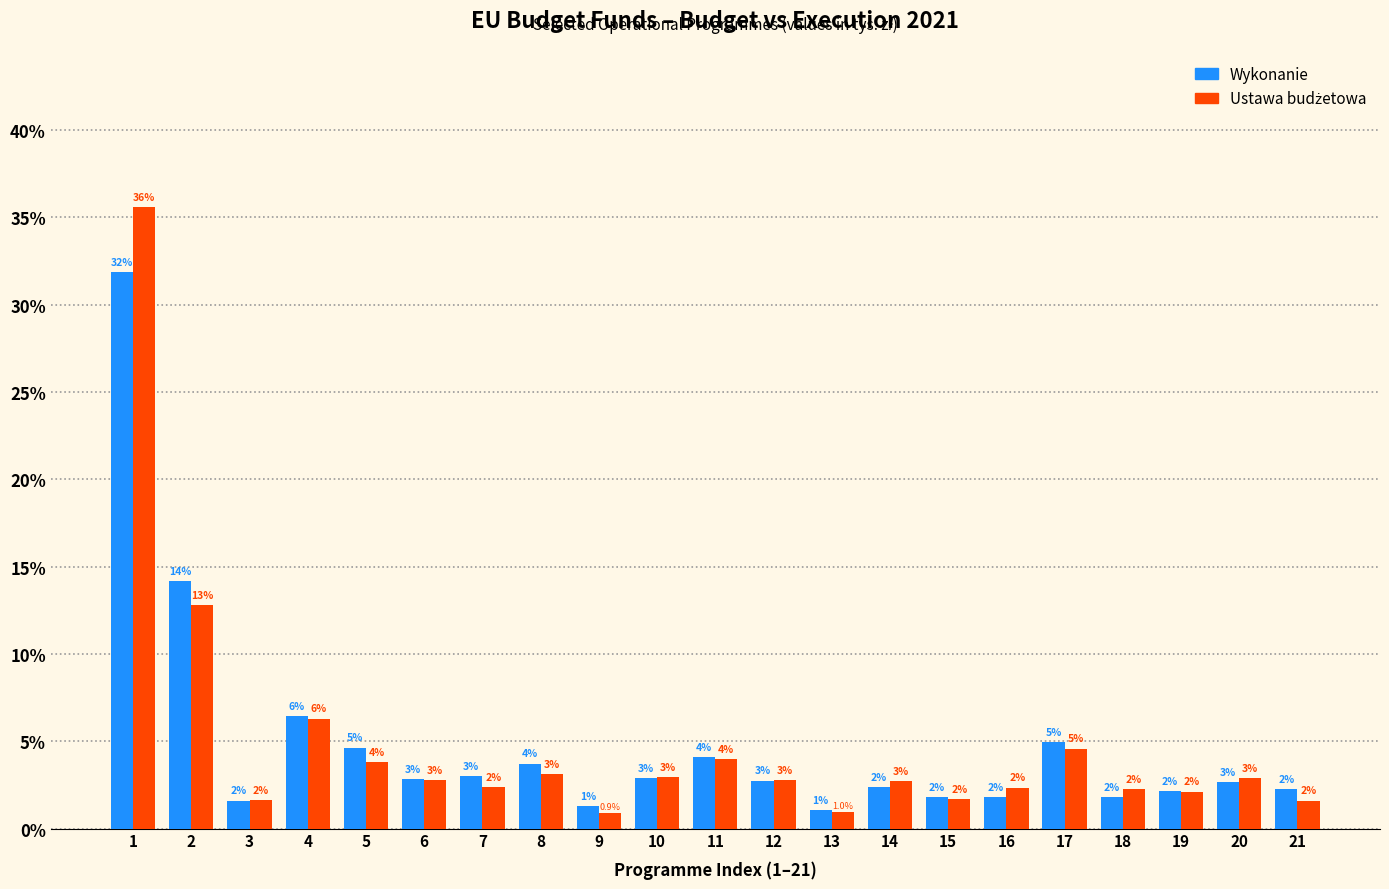

Between 8 and 10, which series saw the biggest shift?

Wykonanie